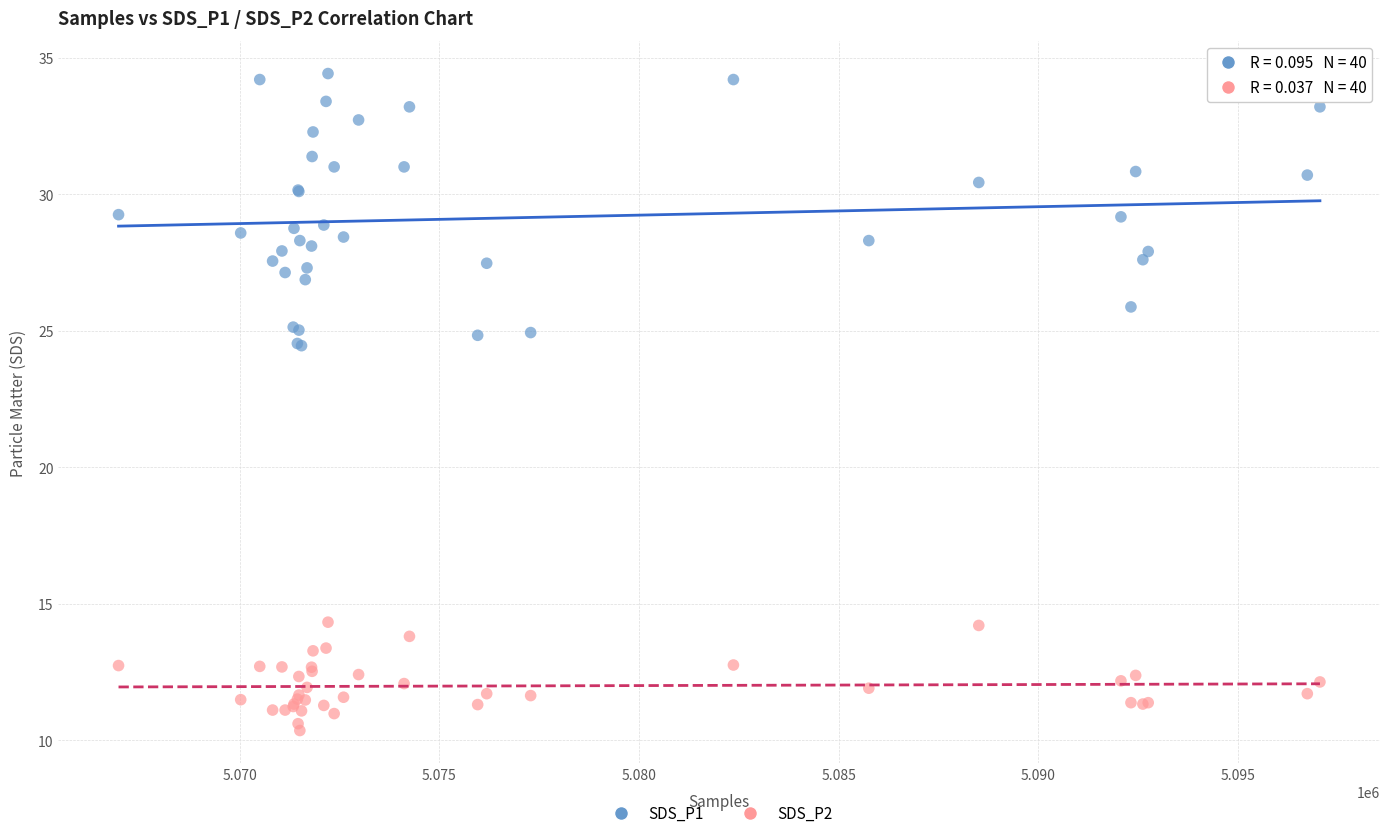

Which series has the largest Y range (max minus min)?

SDS_P1